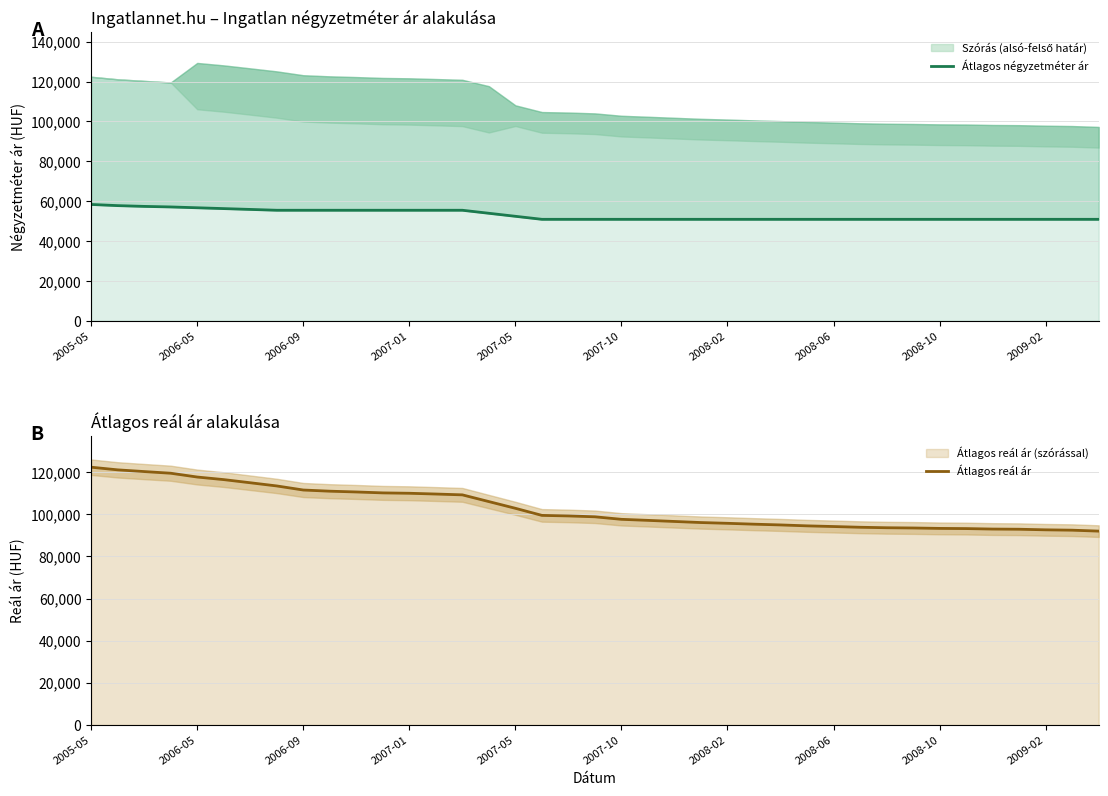

Which series has the largest total across all categories?

Átlagos reál ár